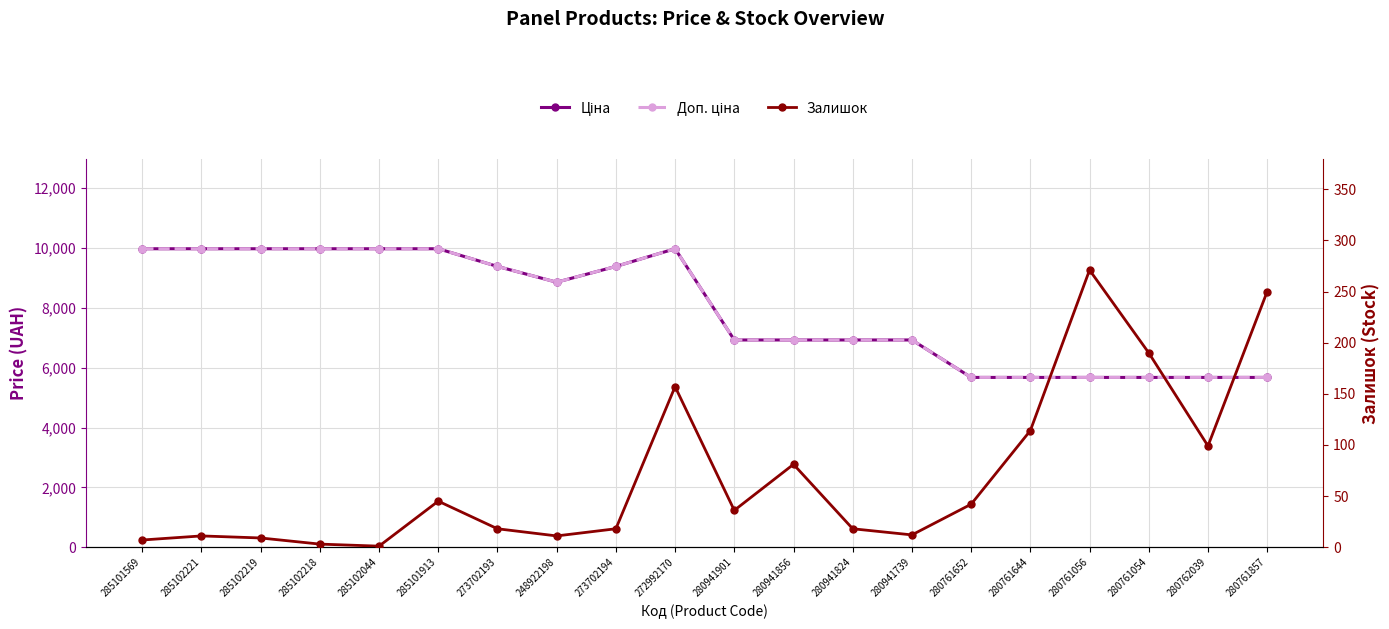

The Доп. ціна series shows 2396.2 at 285102219. True or false?

False